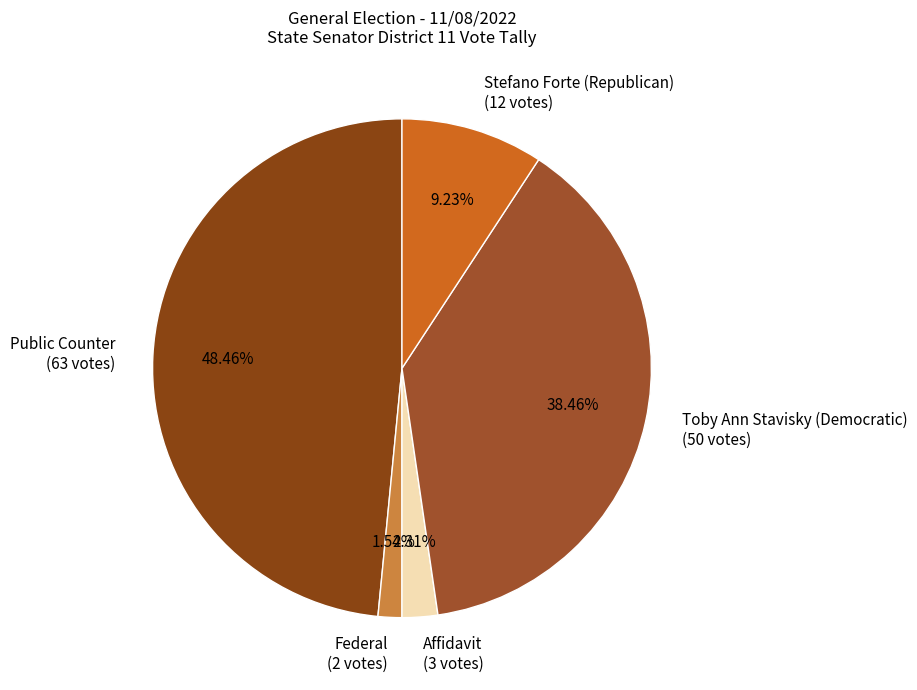

Is there any slice that represents more than half of the pie?

No